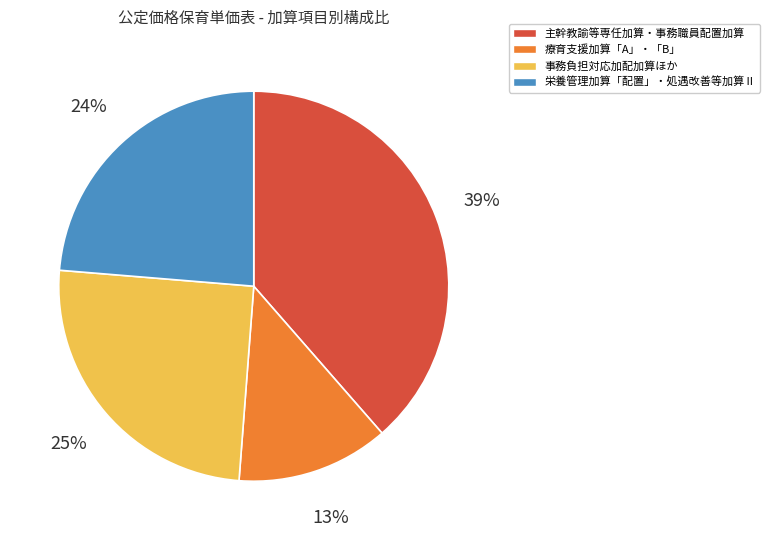

Is there any slice that represents more than half of the pie?

No